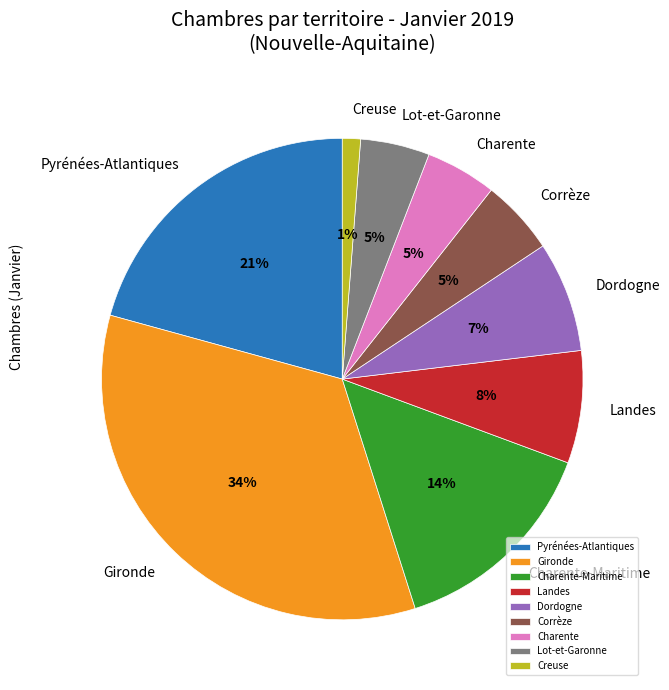

True or false: Creuse accounts for 16% of the total.

False